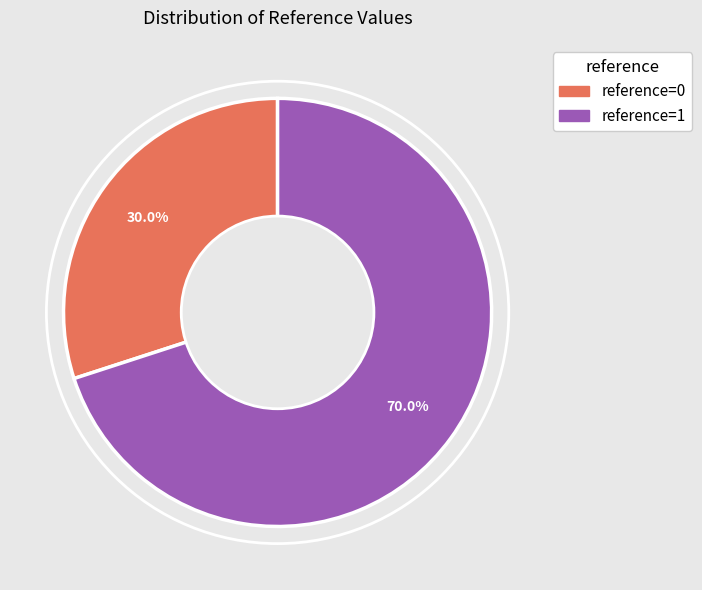

How many segments does this pie chart have?

2